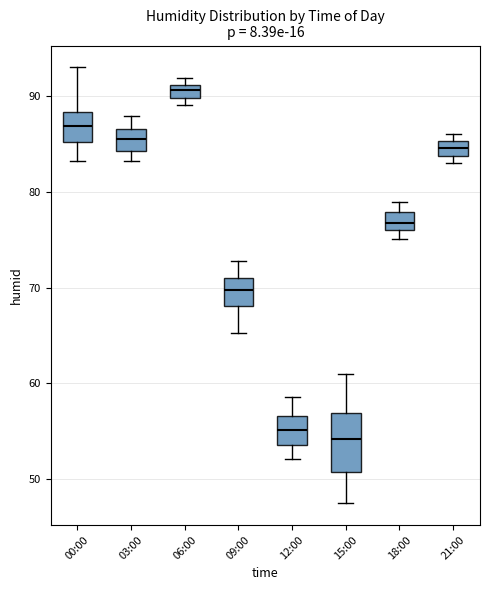

Which box is the tallest, from its lower edge to its upper edge?

15:00